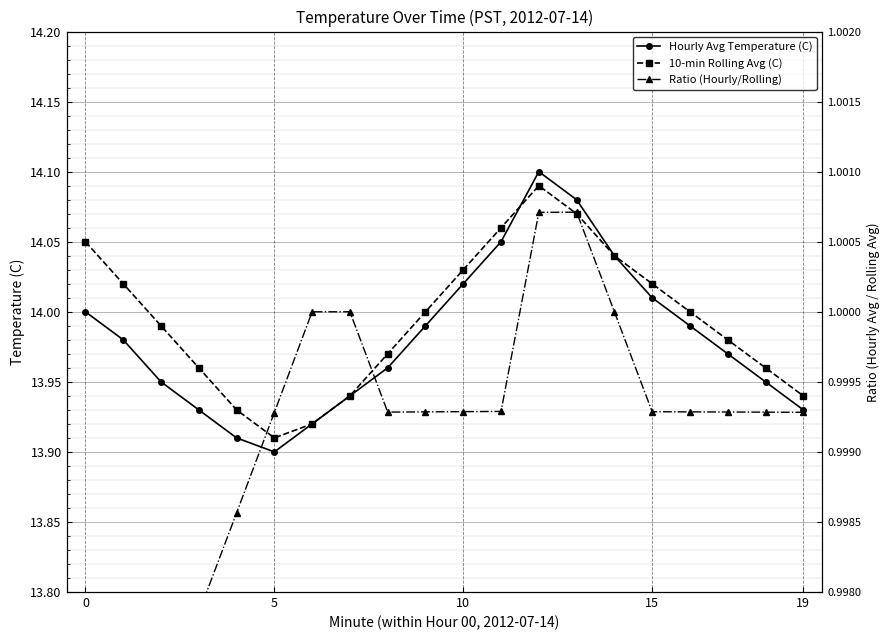

What is the label of the 12th point from the left?

11